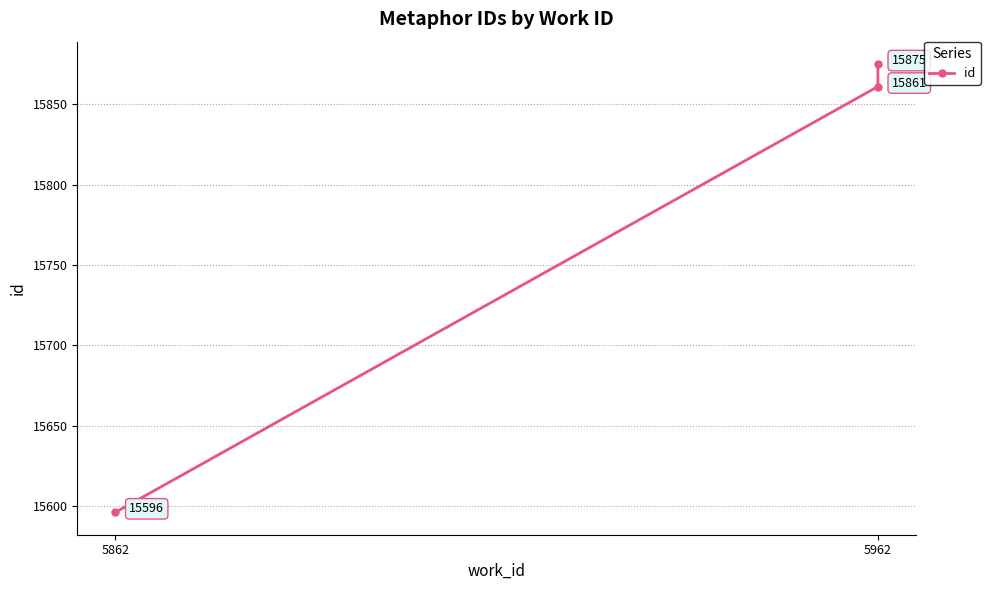

The value at 5962 is 21675. True or false?

False